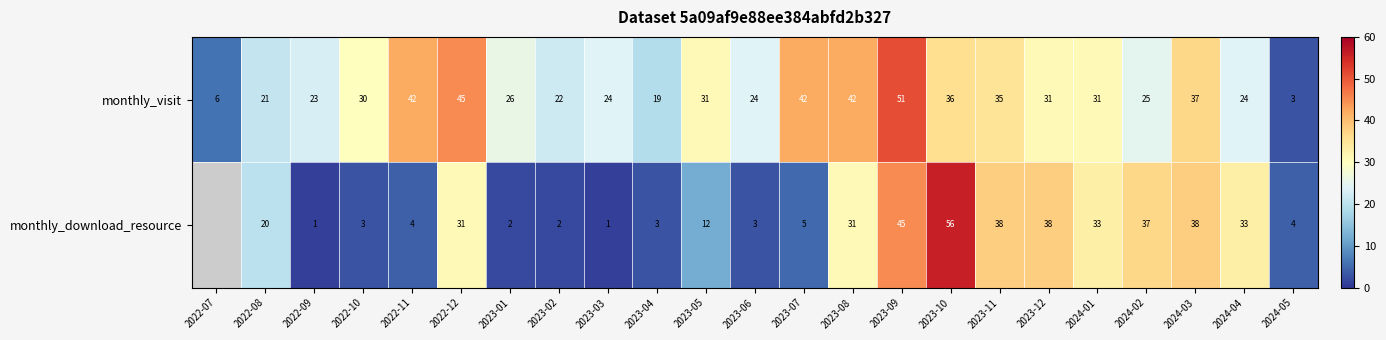

At which label is monthly_visit closest to 27?

2023-01